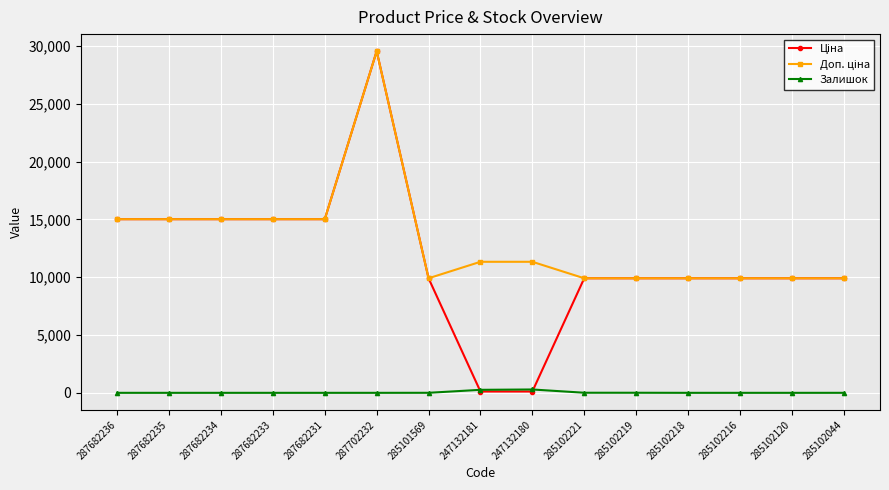

True or false: Залишок has more than 0 points higher than both neighbors.

True